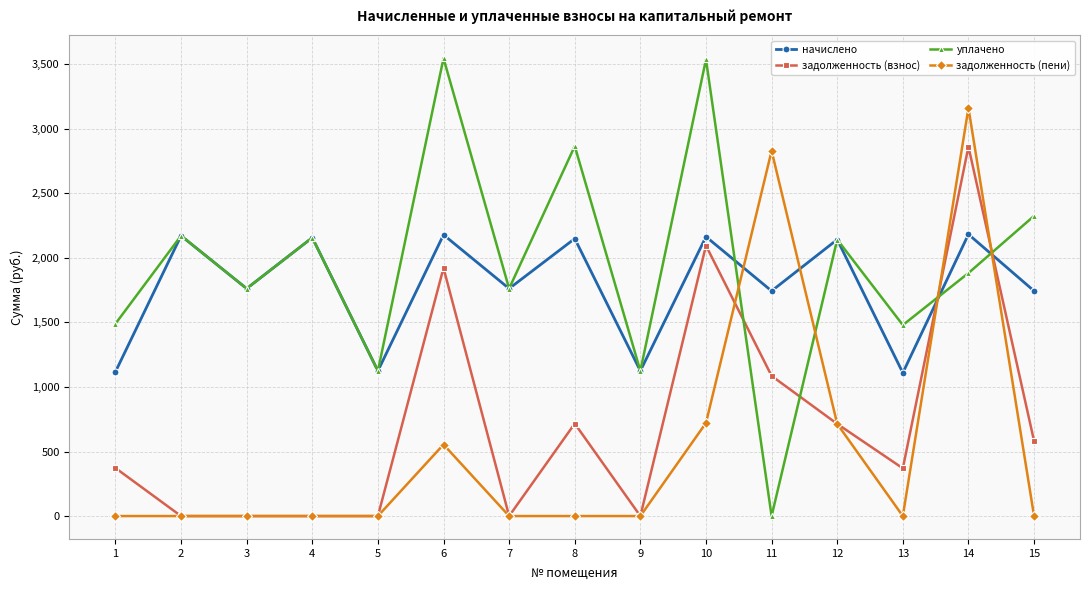

How many distinct data groups are displayed?

4